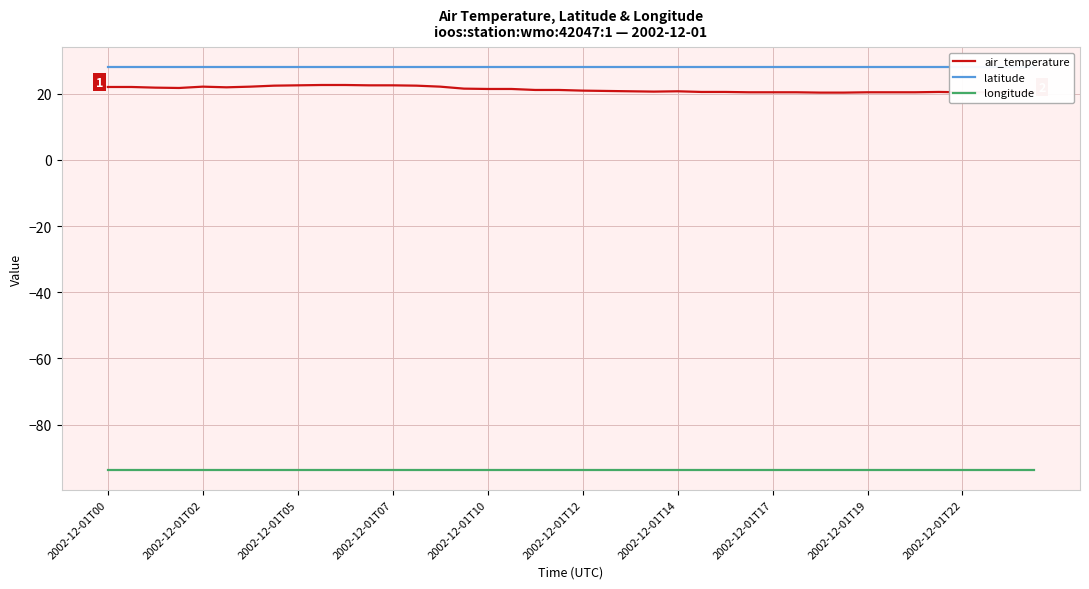

What is the sum of all latitude values?

1115.9